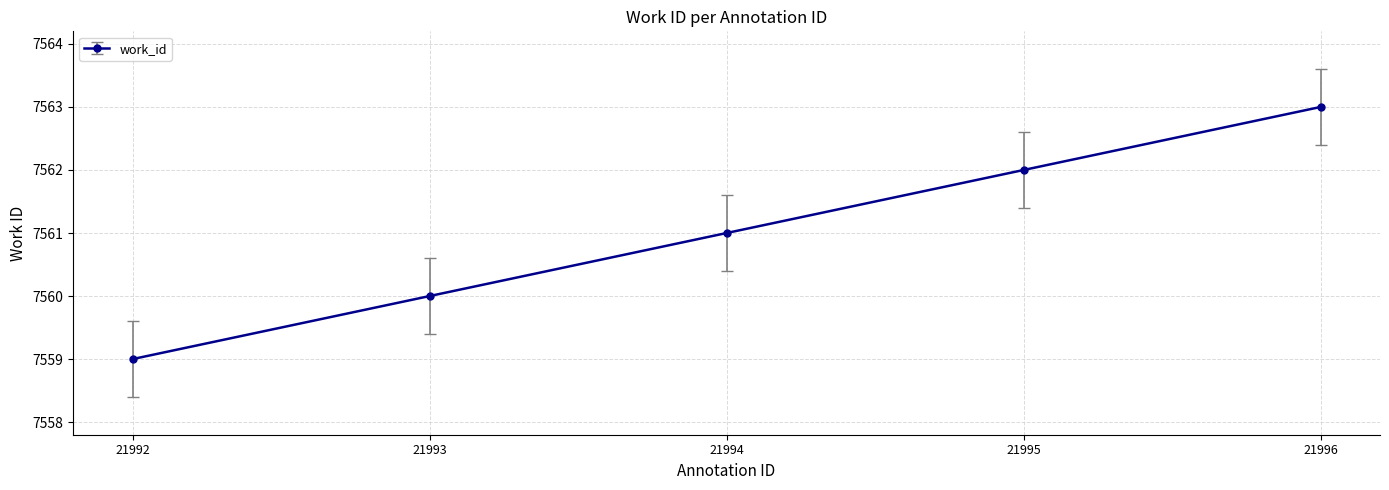

What is the sum of the values at 21992 and 21995?

15121